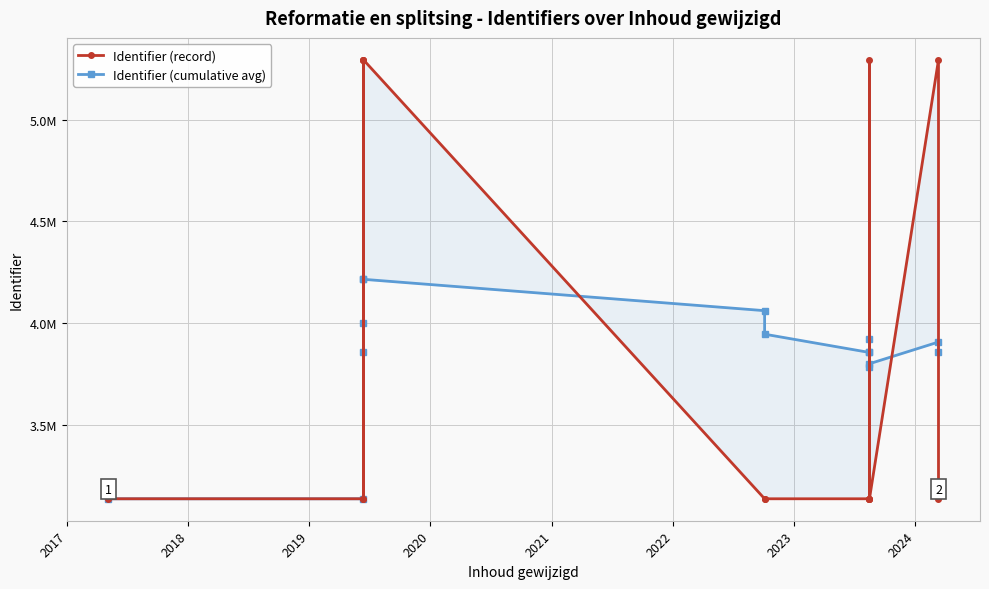

The value of Identifier (cumulative avg) at 2024 is 5197284.1. True or false?

False